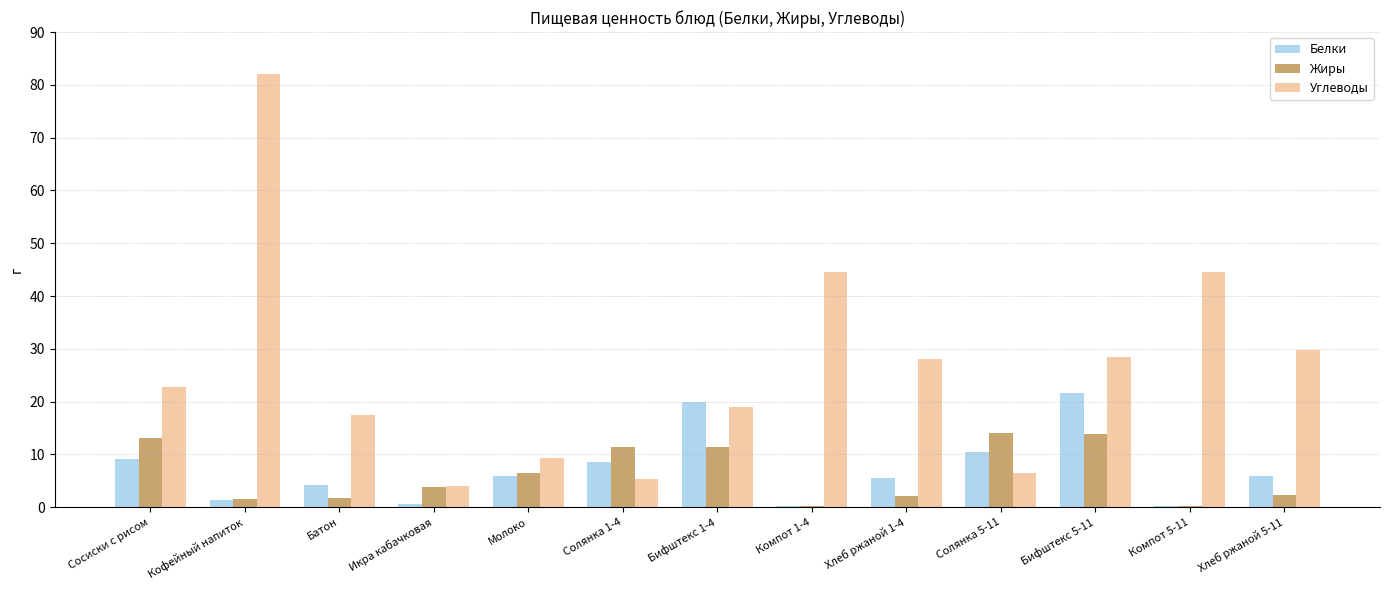

True or false: Углеводы has a value of 32.1 at Бифштекс 1-4.

False